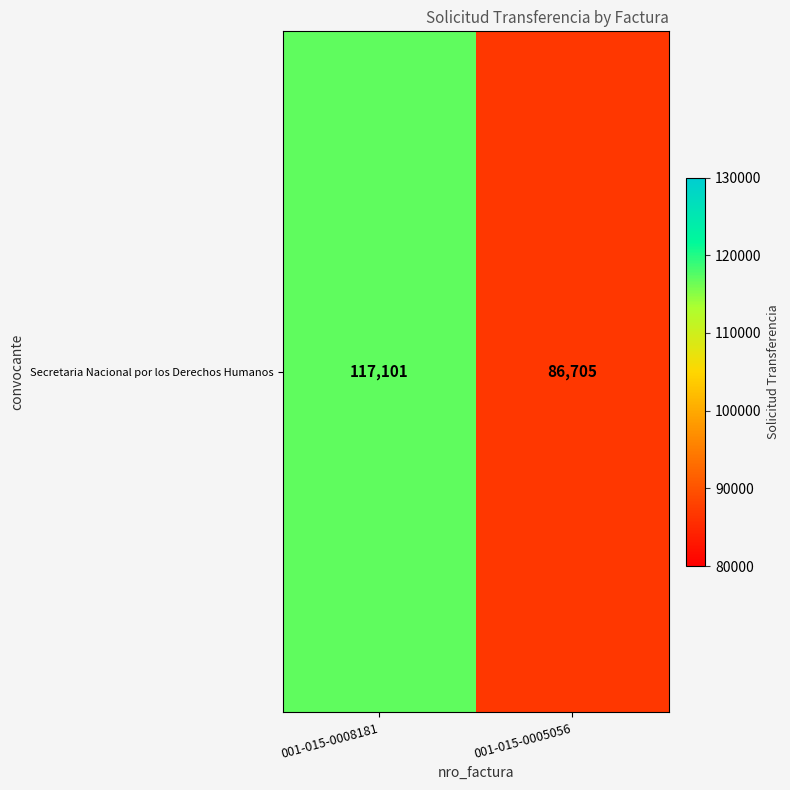

The value at 001-015-0008181 is 117101. True or false?

True